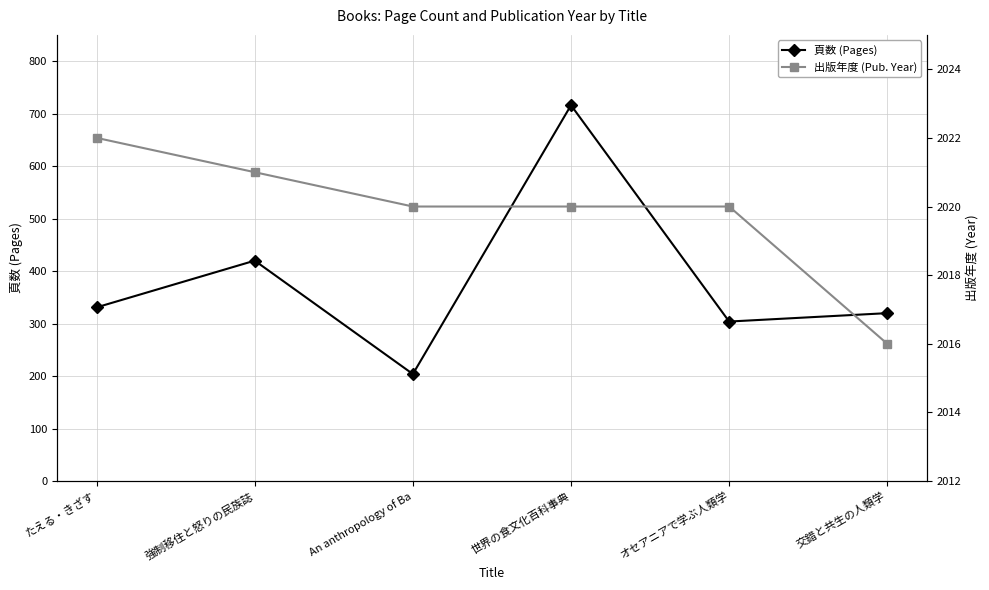

Between たえる・きざす and 世界の食文化百科事典, which series saw the biggest shift?

頁数 (Pages)